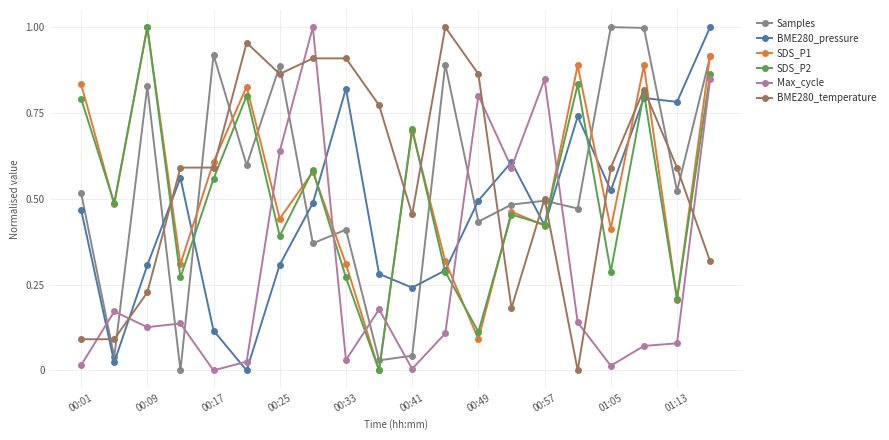

True or false: SDS_P2 and Max_cycle intersect in this chart.

True